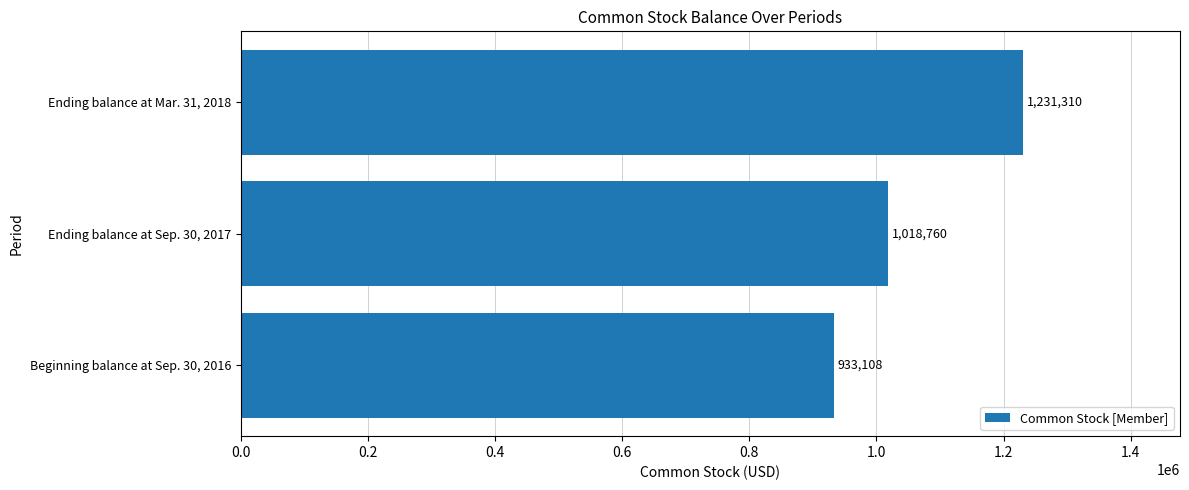

How many values are between 933108 and 1231310?

3